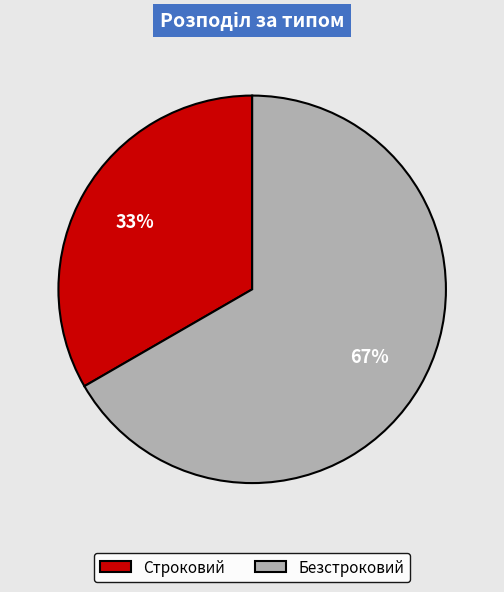

How many slices are in this pie chart?

2